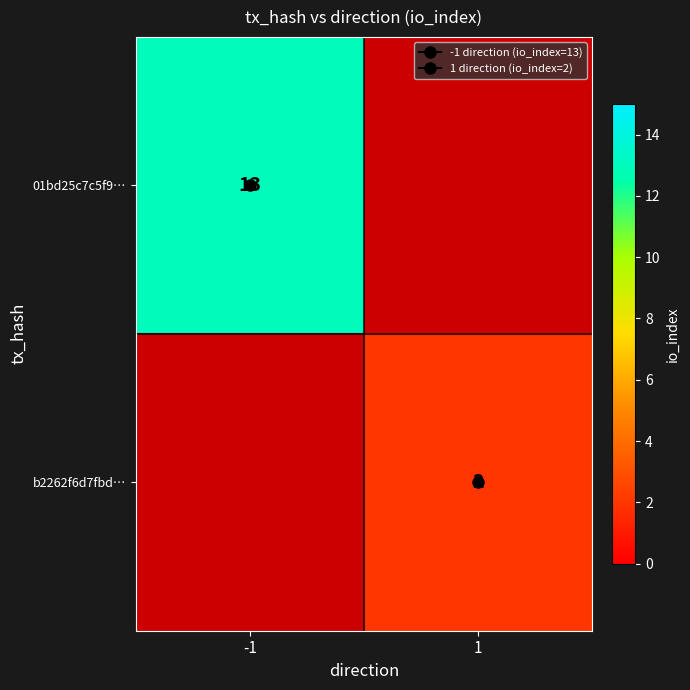

How many positive values does the 01bd25c7c5f9… series have?

1